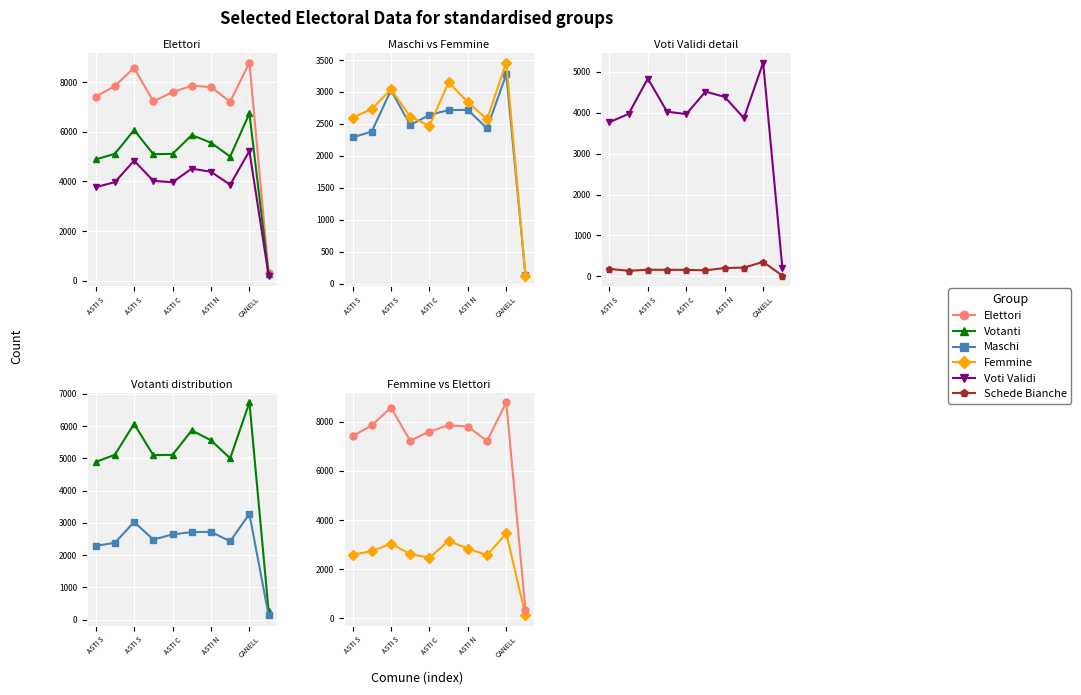

What is the minimum value for Votanti?

260